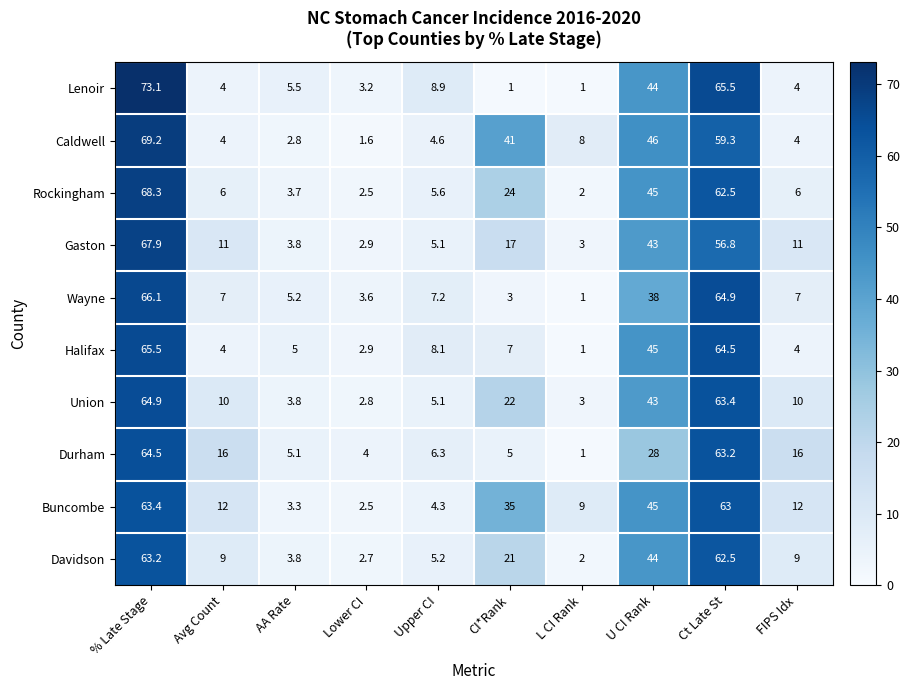

Is it true that Gaston equals 3.0 at L CI Rank?

True